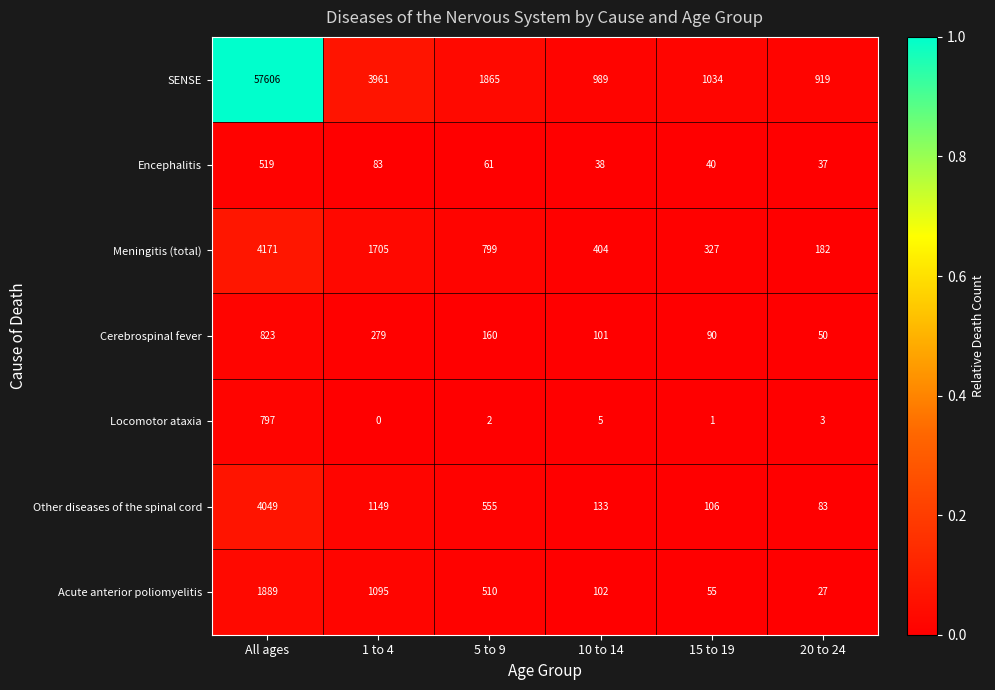

List the labels in order of Cerebrospinal fever value, smallest first.

20 to 24, 15 to 19, 10 to 14, 5 to 9, 1 to 4, All ages